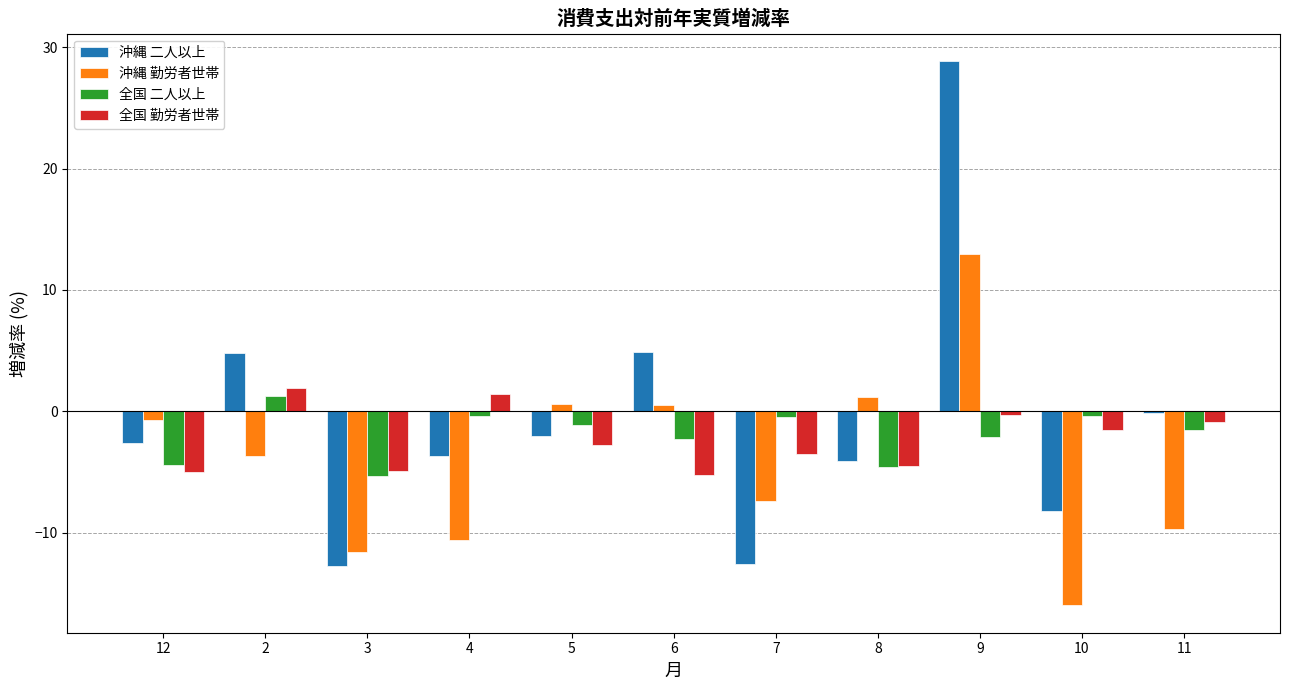

At which category is the sum across all series the highest?

9